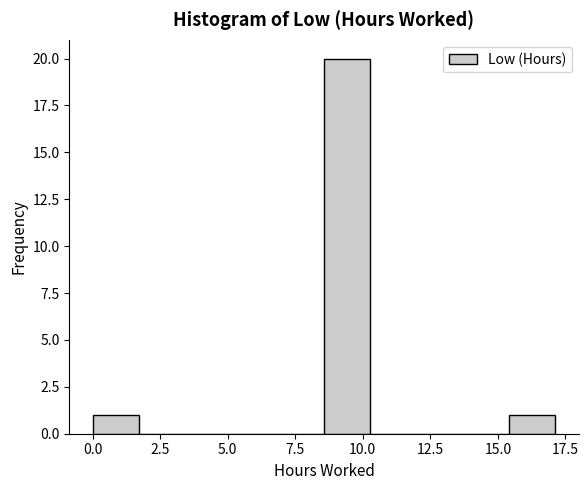

Read against the x-axis, roughly where is the centre of the tallest bar?

9.5